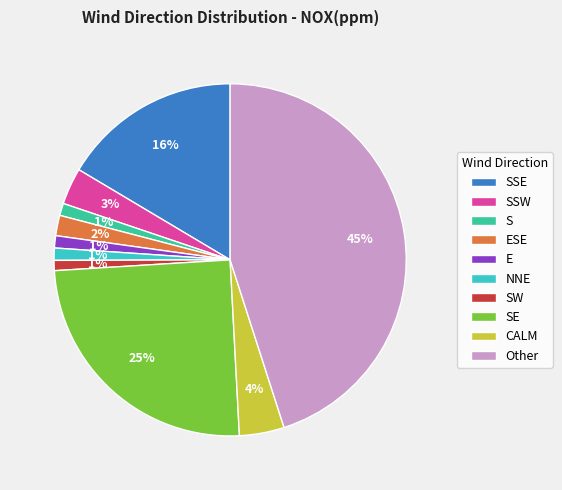

Which has a higher value, SSE or ESE?

SSE